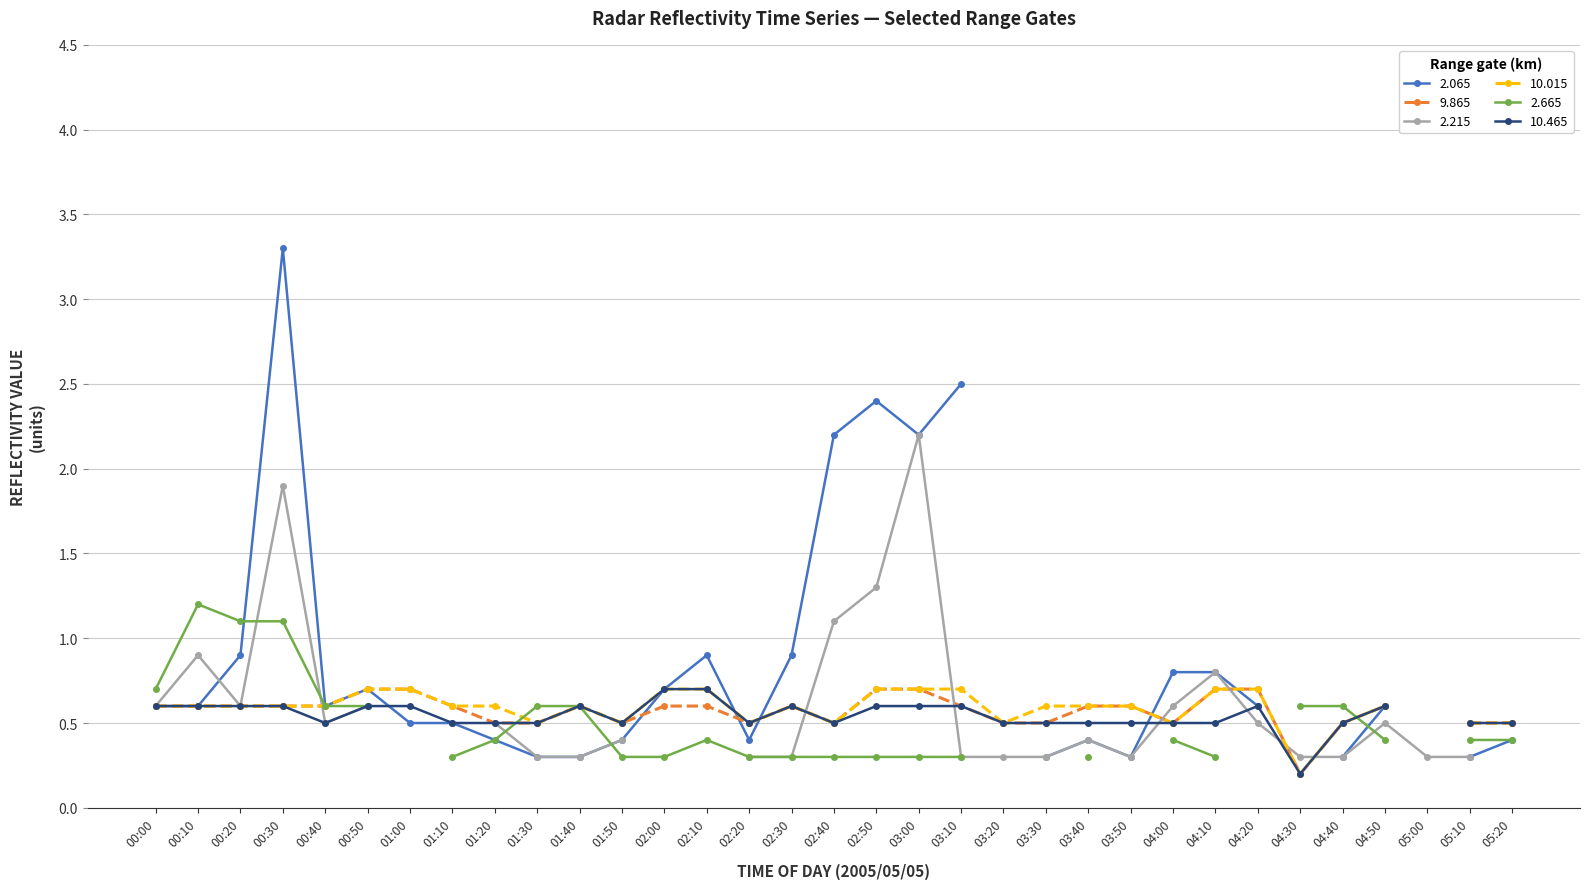

Count the number of data series in this chart.

6